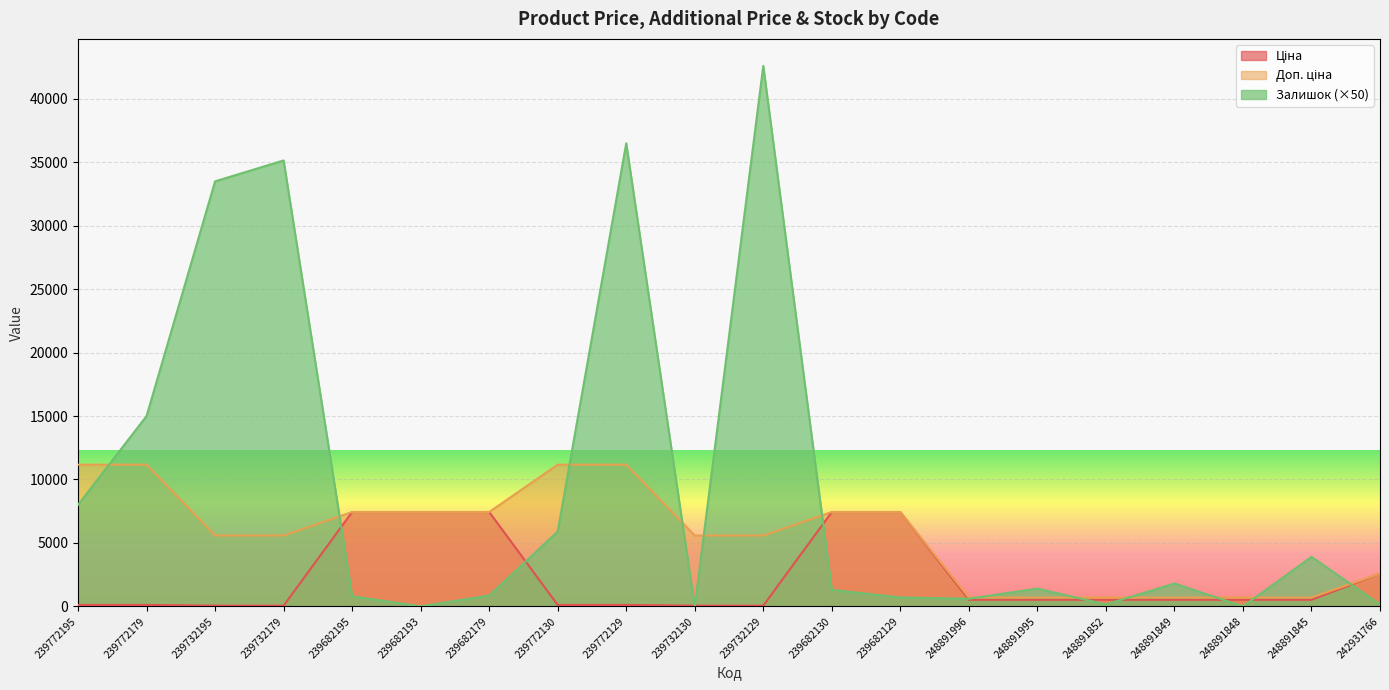

Which label corresponds to the largest value in the chart?

239732129